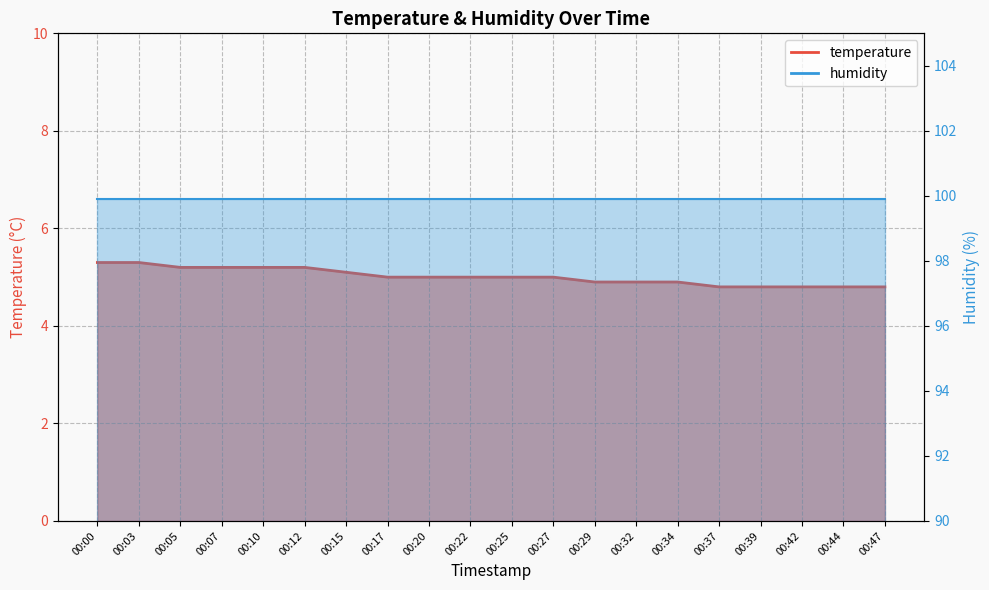

How many data points are less than 5?

8